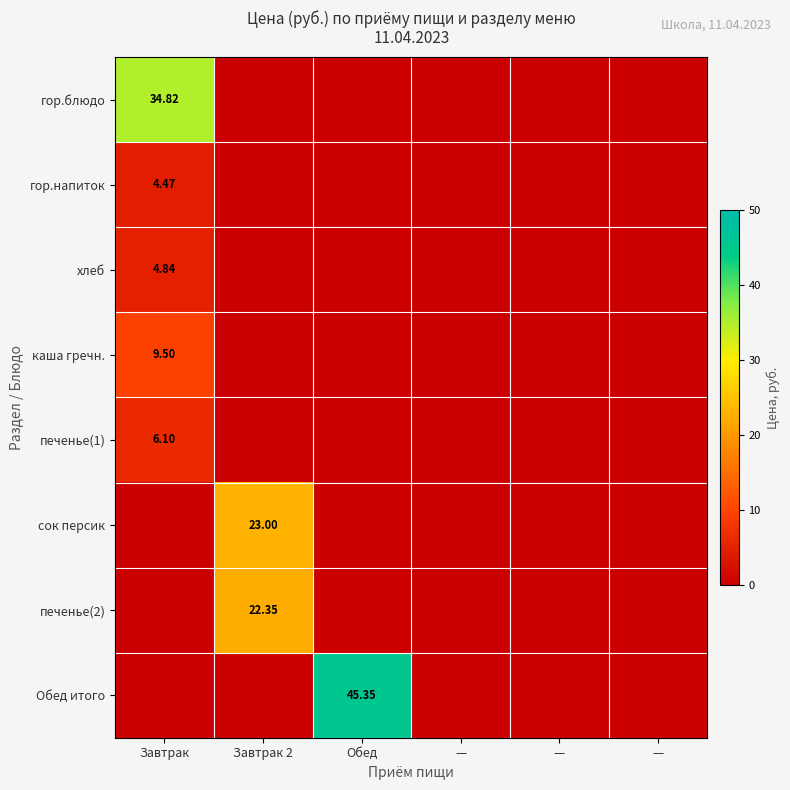

At —, list the series in order from smallest to largest.

гор.блюдо, гор.напиток, хлеб, каша гречн., печенье(1), сок персик, печенье(2), Обед итого